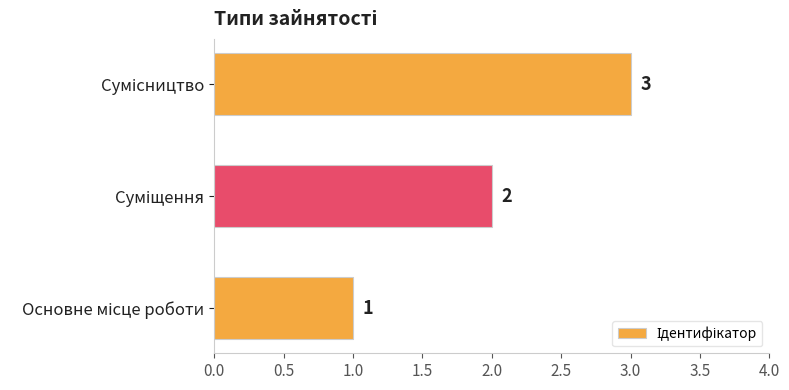

What is the sum of all values?

6